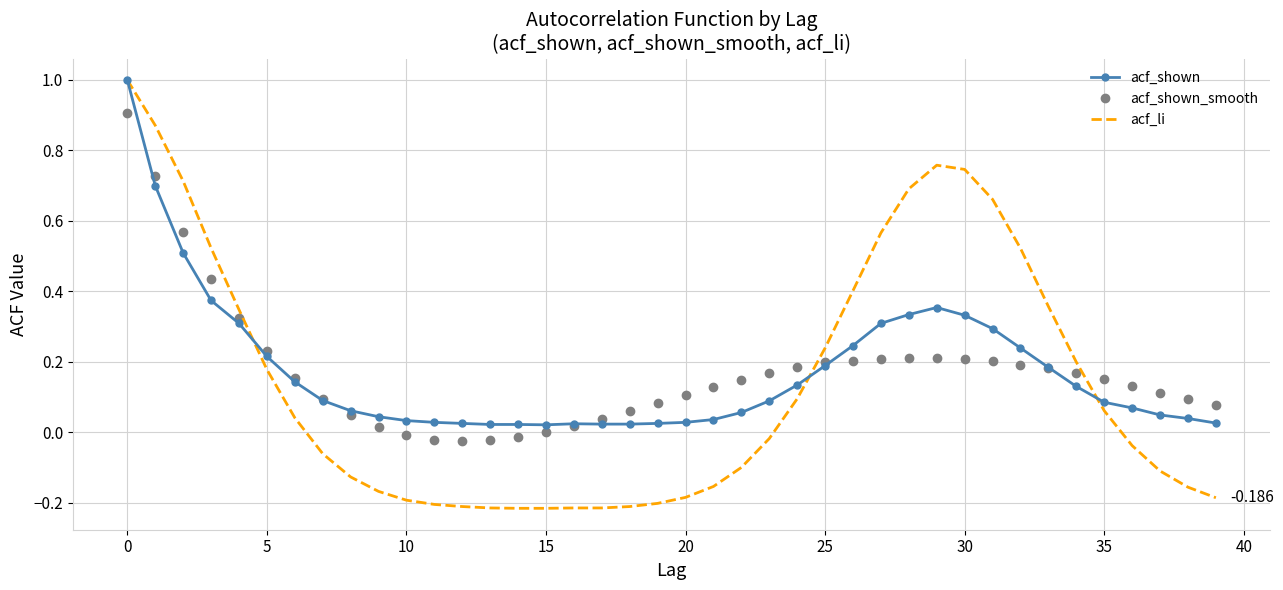

Which series has the largest range (max minus min)?

acf_li